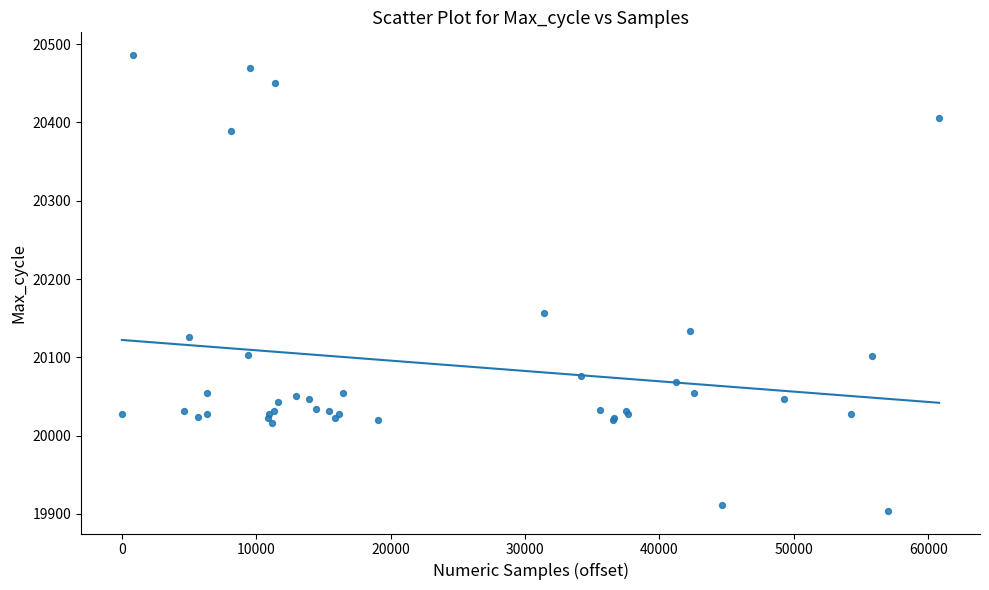

What Y value in the scatter plot is closest to 20195?

20157